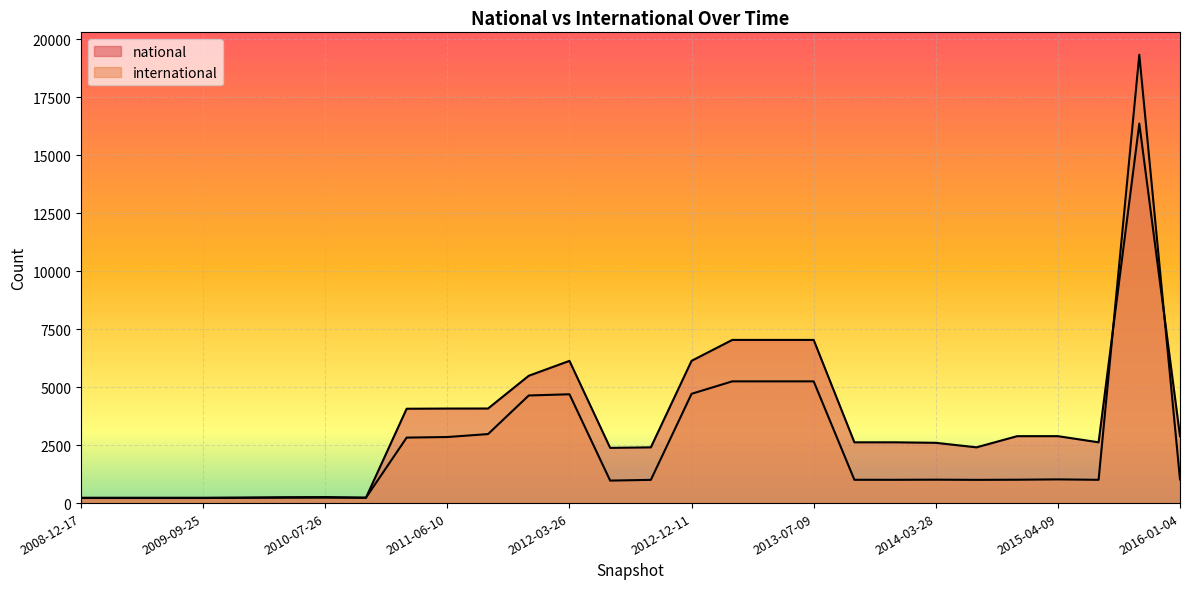

List the series in order of their peak value, lowest first.

national, international